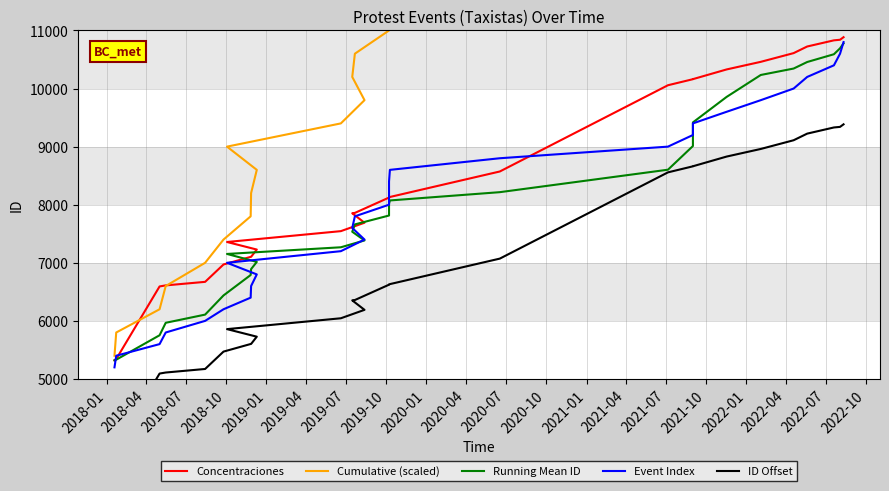

Between 2019-10 and 2020-07, which is larger?

2020-07